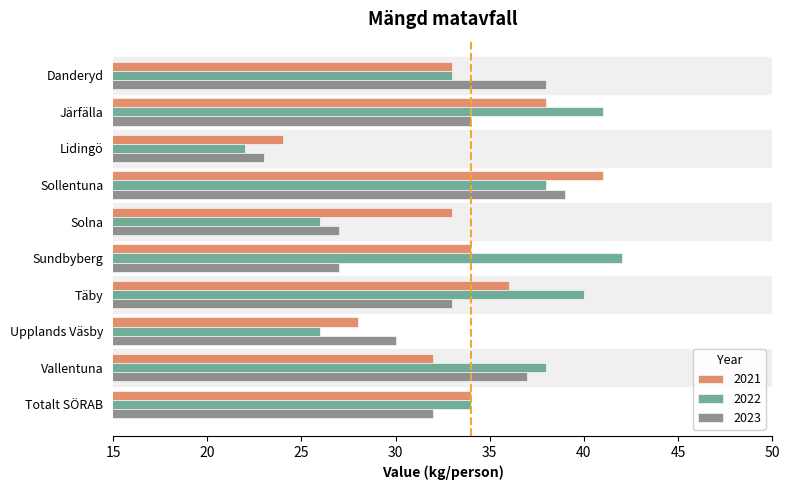

Rank the series at Järfälla from lowest to highest value.

2023, 2021, 2022